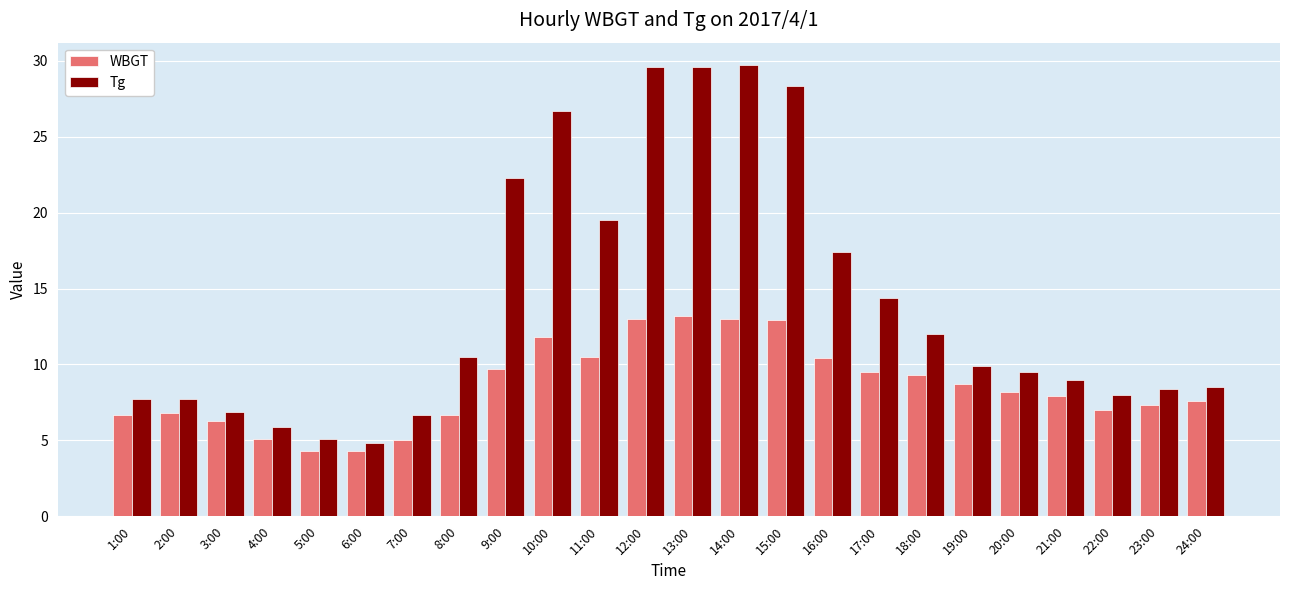

What is the label of the 21st bar from the right?

4:00